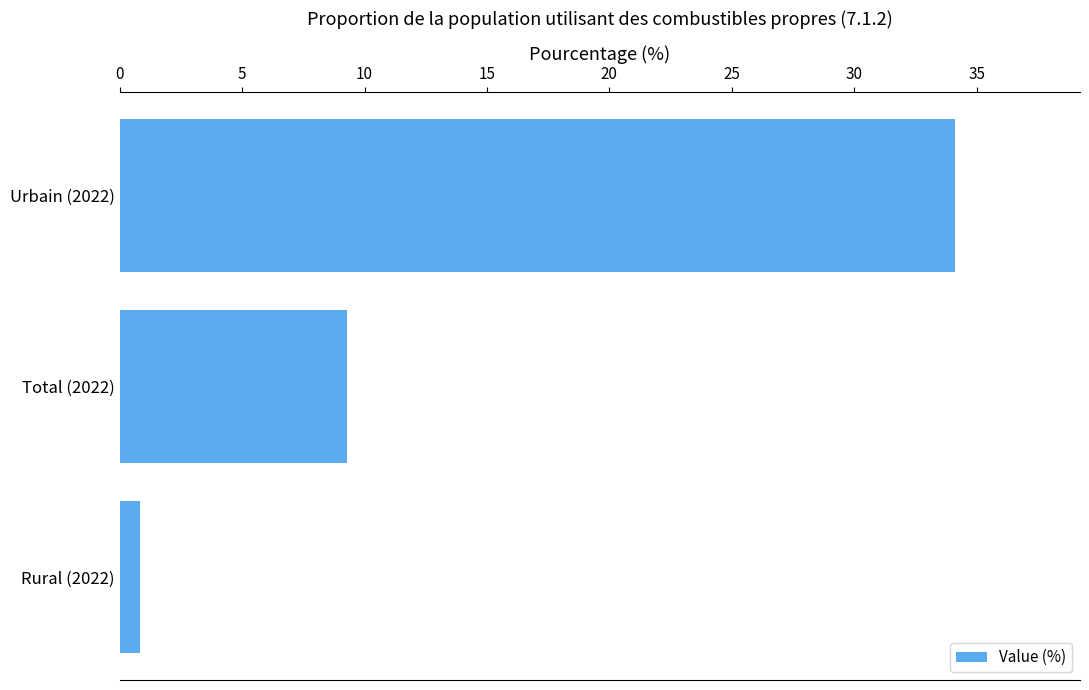

The chart shows a value of 9.3 at Total (2022). True or false?

True